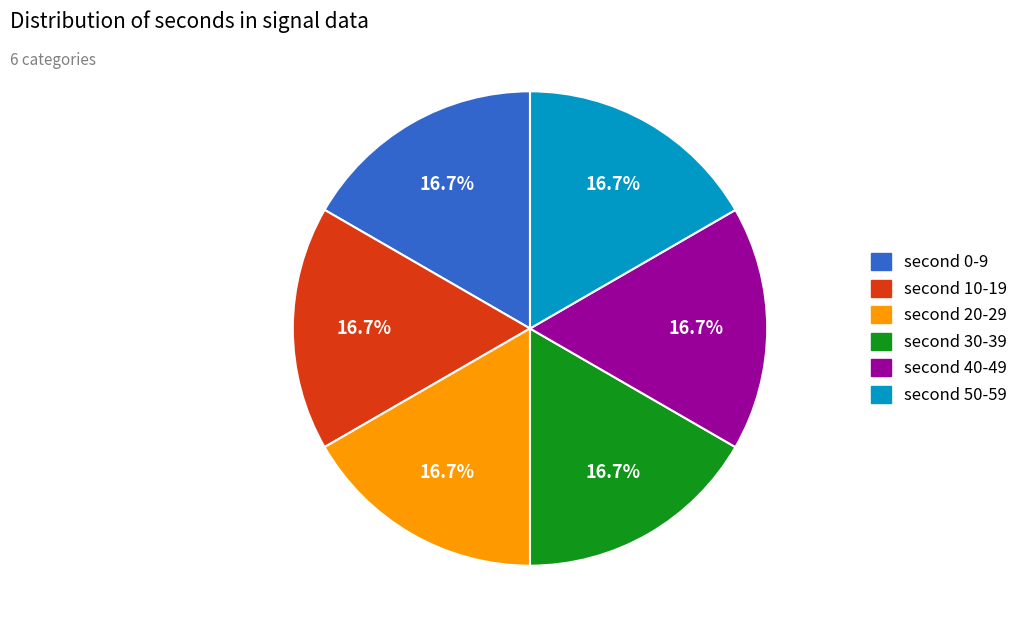

Is there a majority slice in this chart?

No